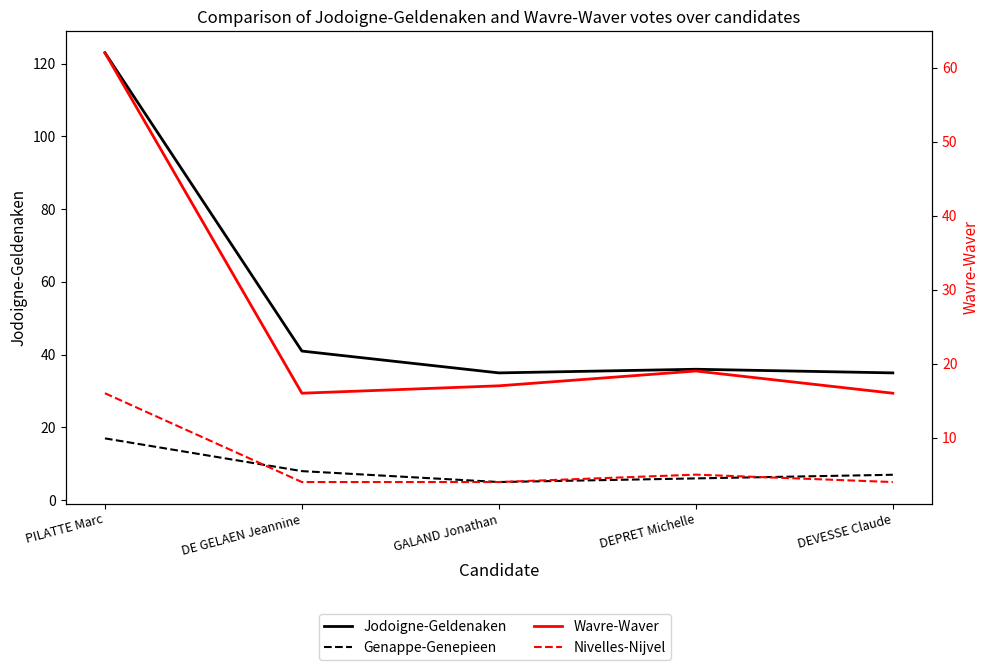

At which category is the sum across all series the highest?

PILATTE Marc